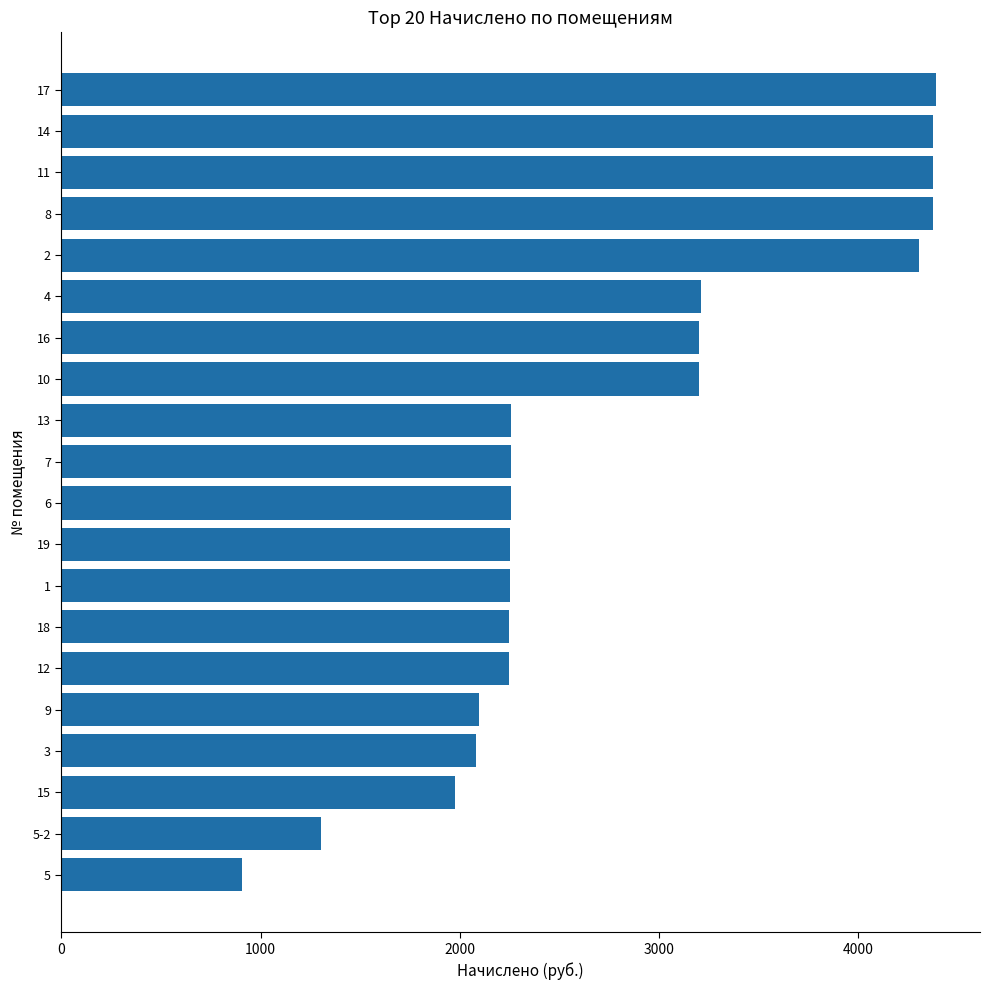

Is it true that the value at 19 is 2252.4?

True